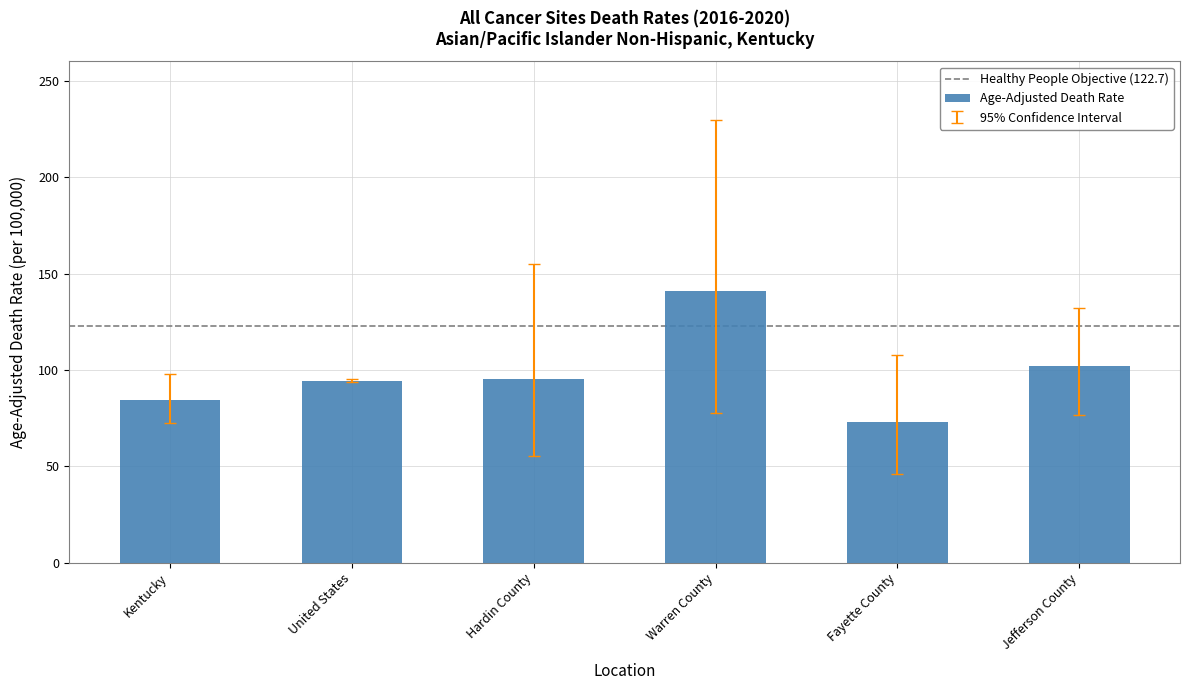

The value at Hardin County is 95.3. True or false?

True